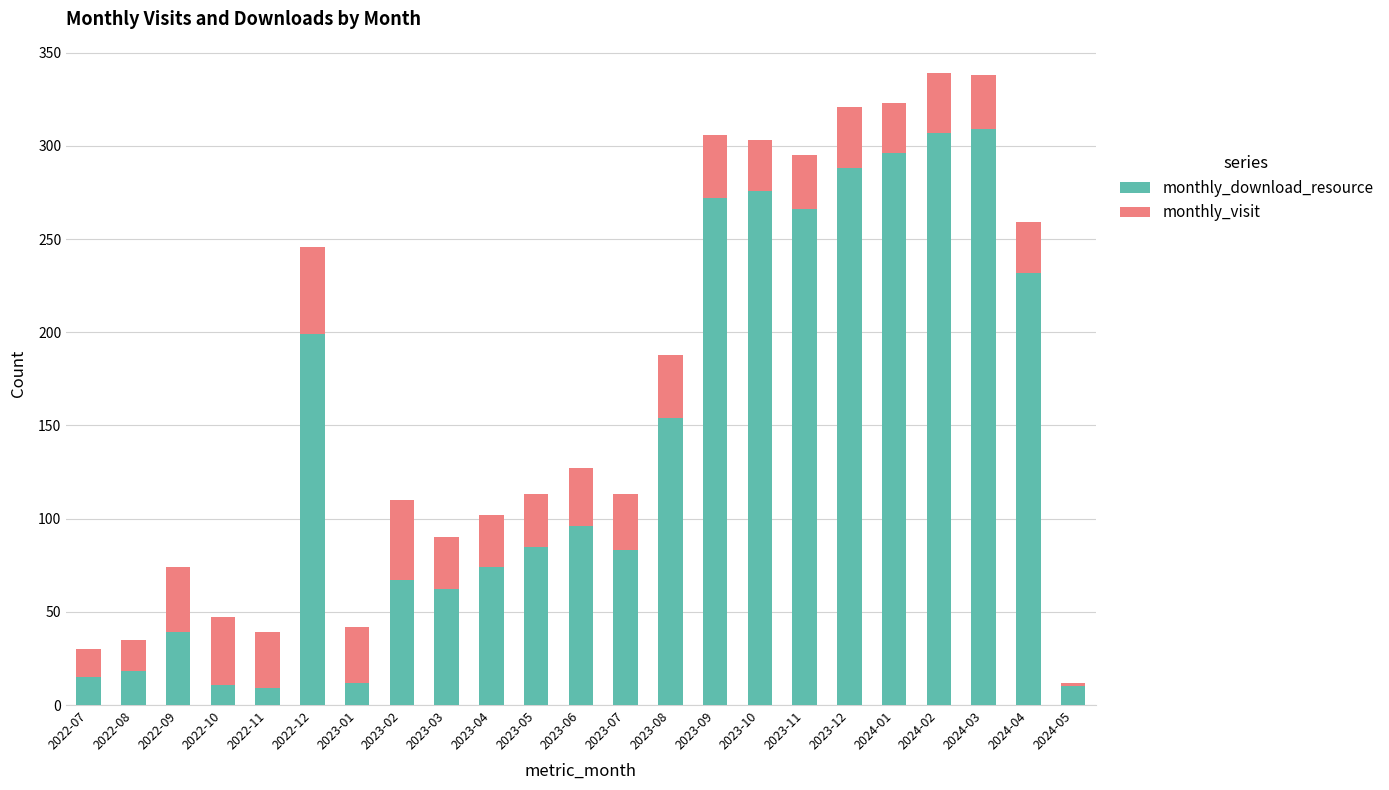

What is the total value across all series at 2024-04?

259